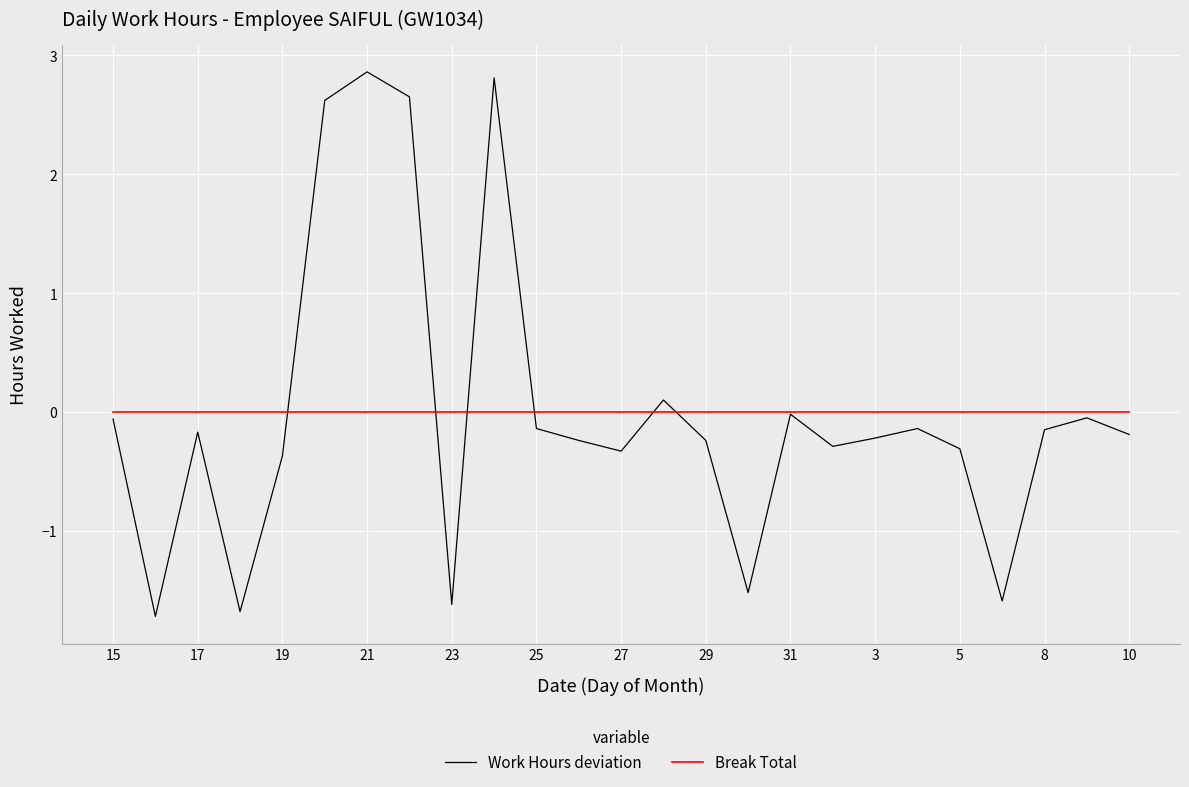

What is the smallest value displayed?

-1.7